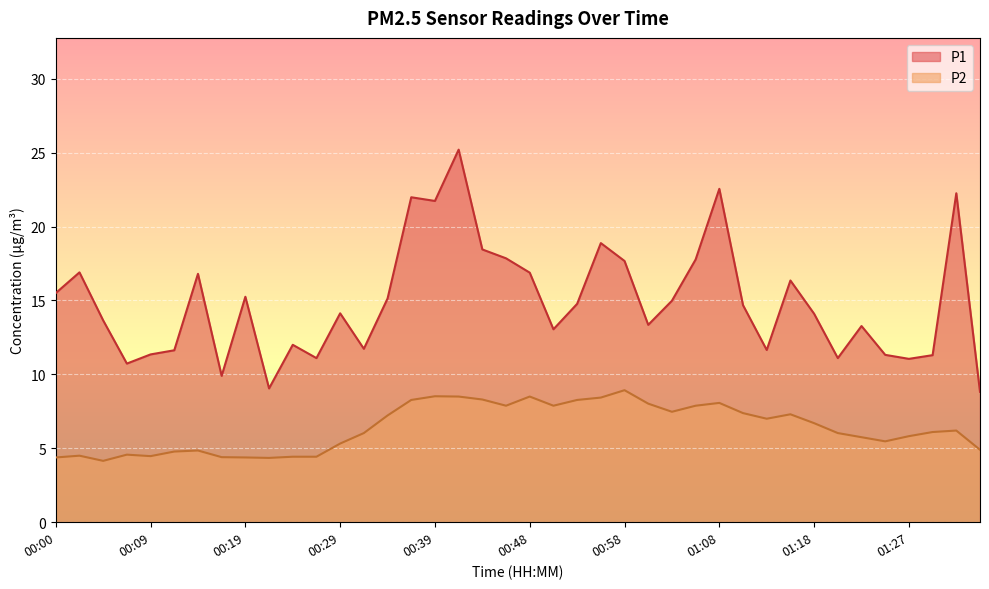

In P1, how many points are higher than both neighbors (excluding endpoints)?

12